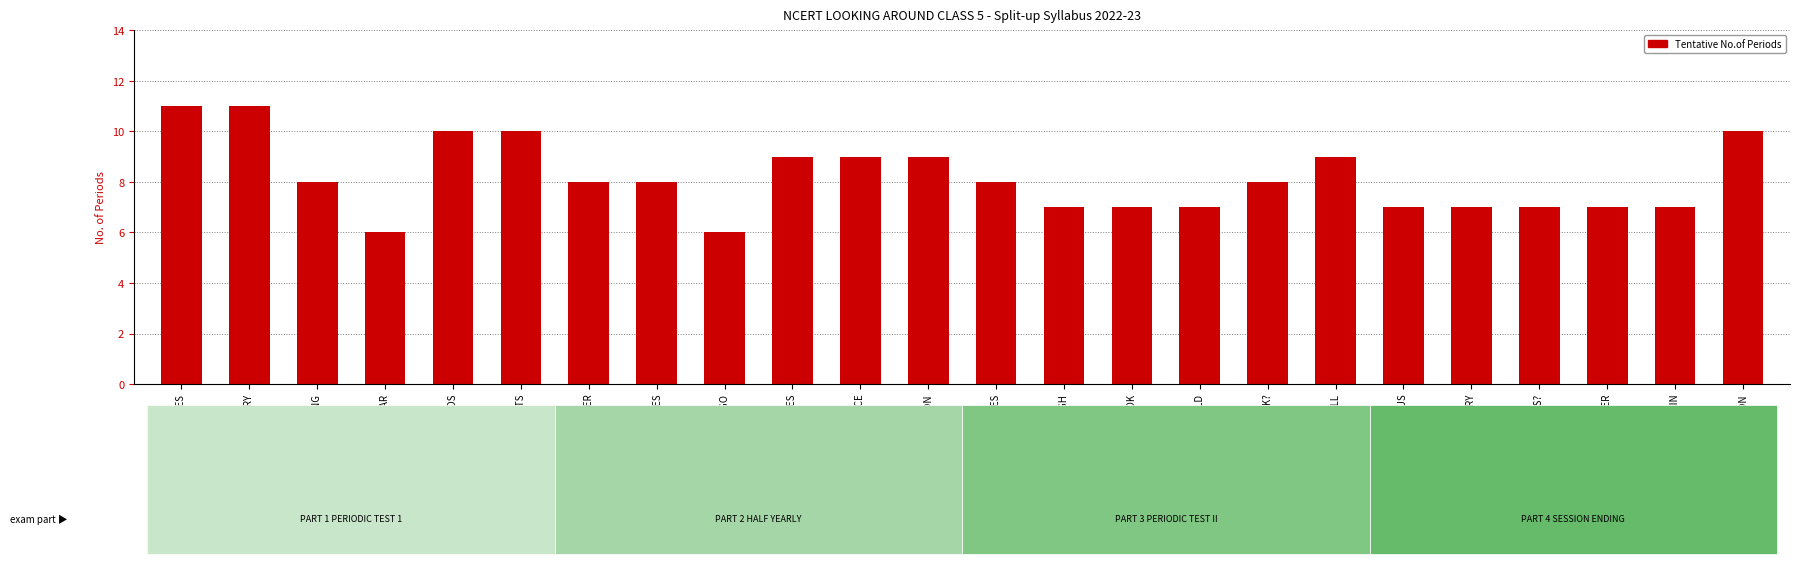

How many bars are there in total?

24